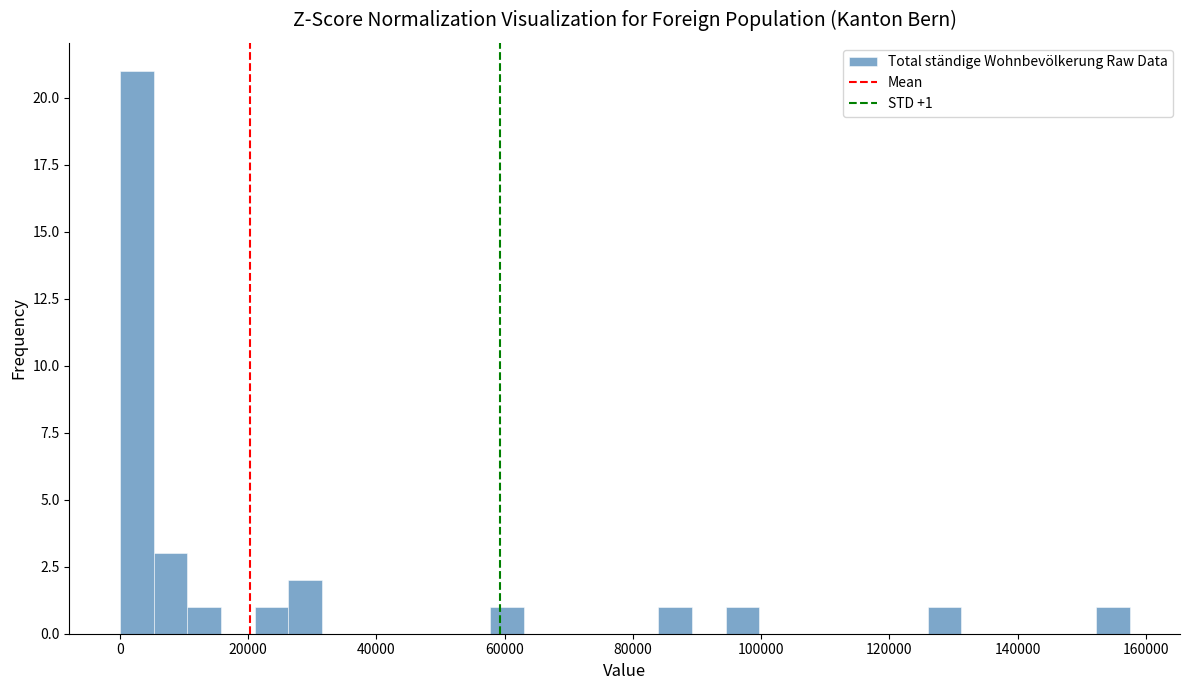

Around what value on the x-axis is the tallest bar? Give the approximate position of its centre, as read against the axis.

2000